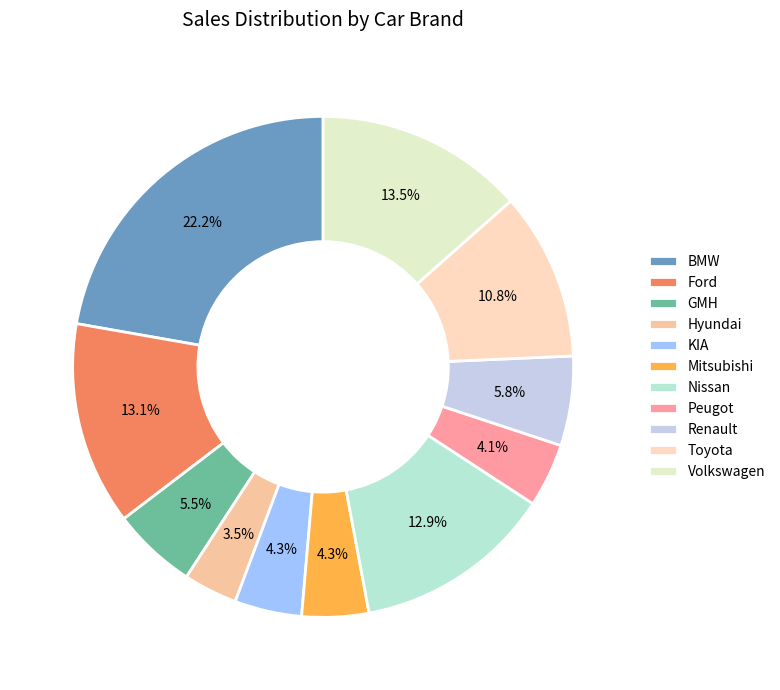

Which category has the biggest portion of the pie?

BMW